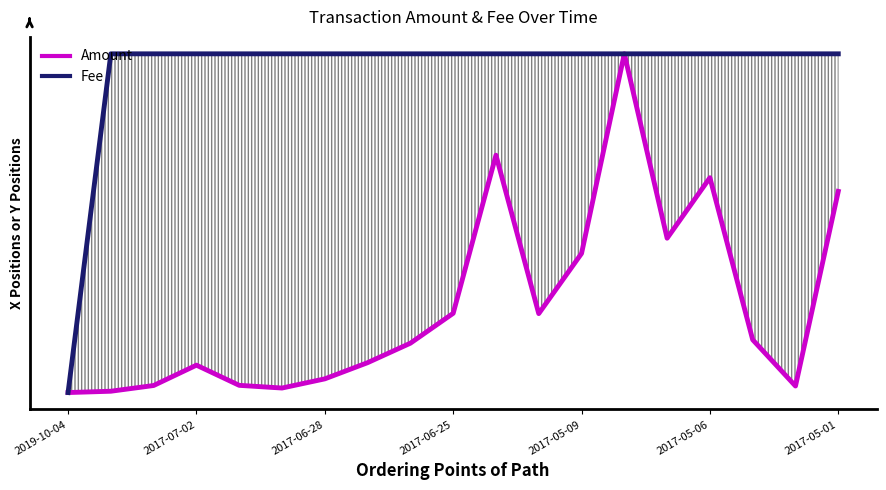

Between which two adjacent categories do Amount and Fee first intersect?

12 and 13